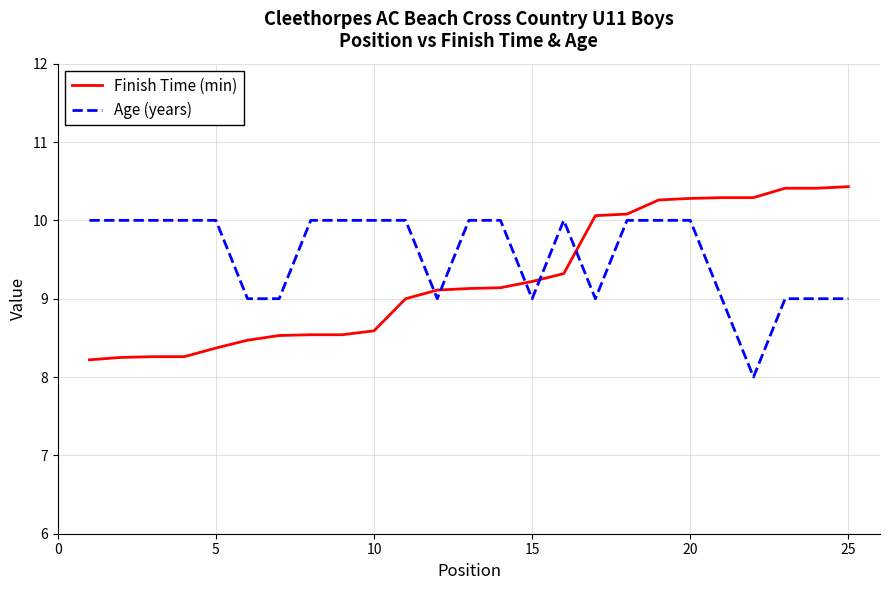

How many times do Finish Time (min) and Age (years) cross each other?

5